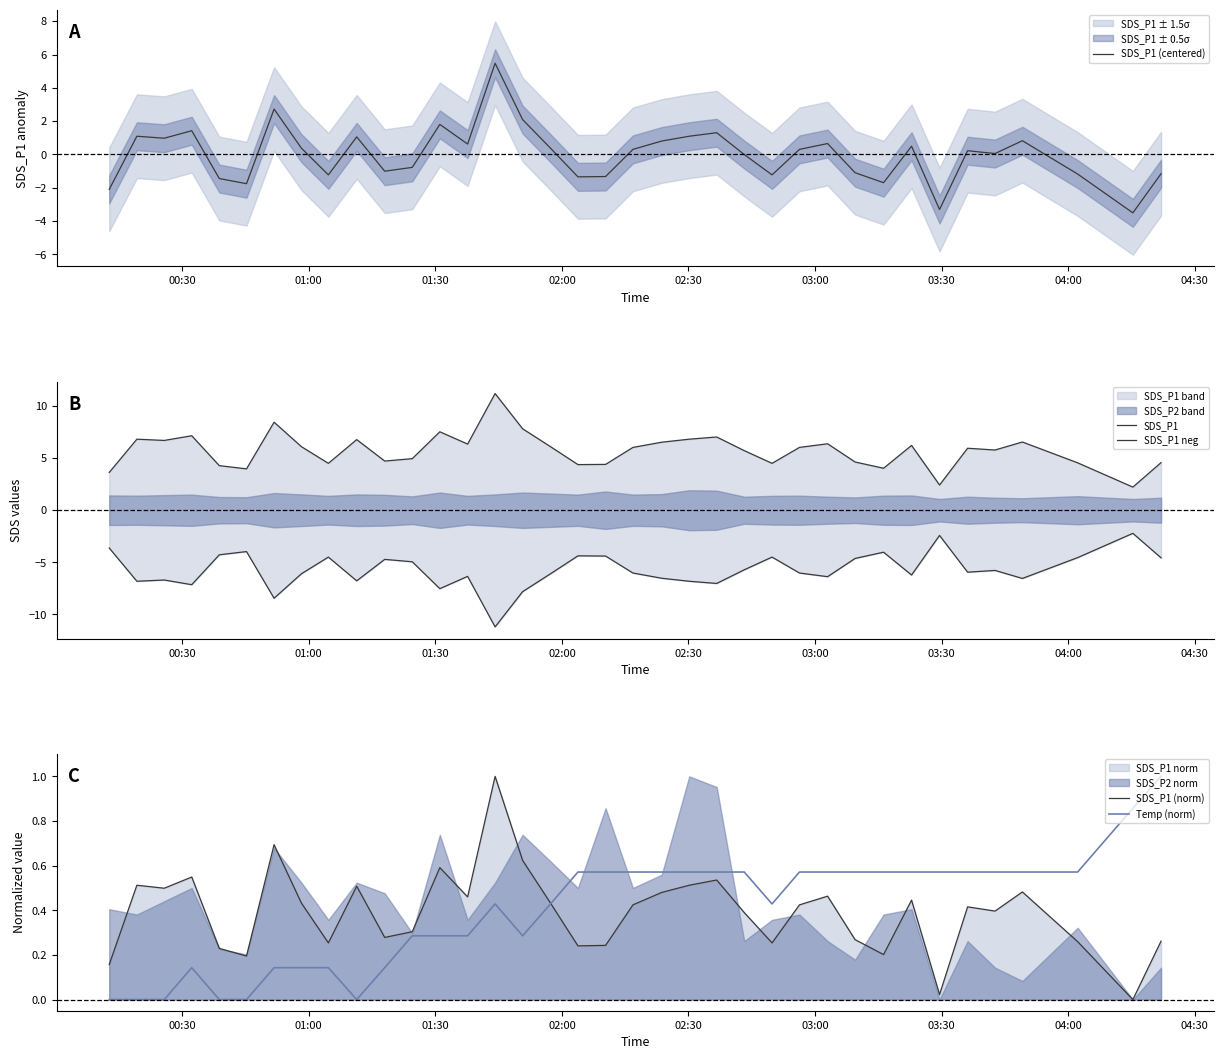

What is the sum of all SDS_P1 values?

211.8